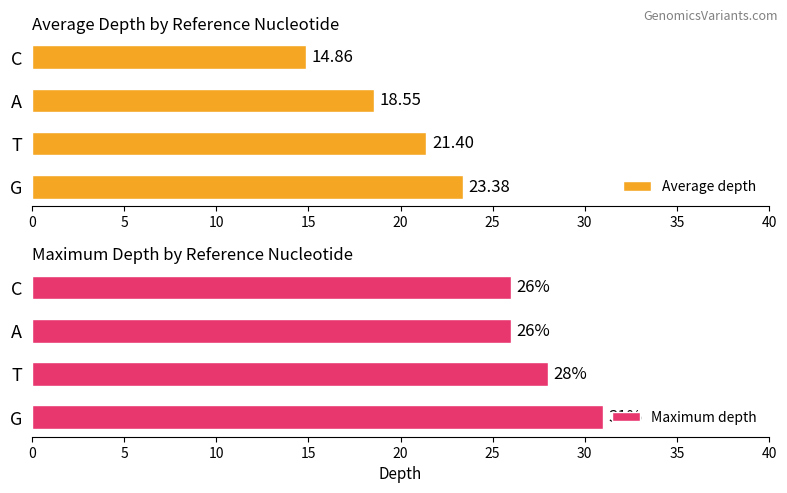

Where is Average depth nearest to the value 19?

A